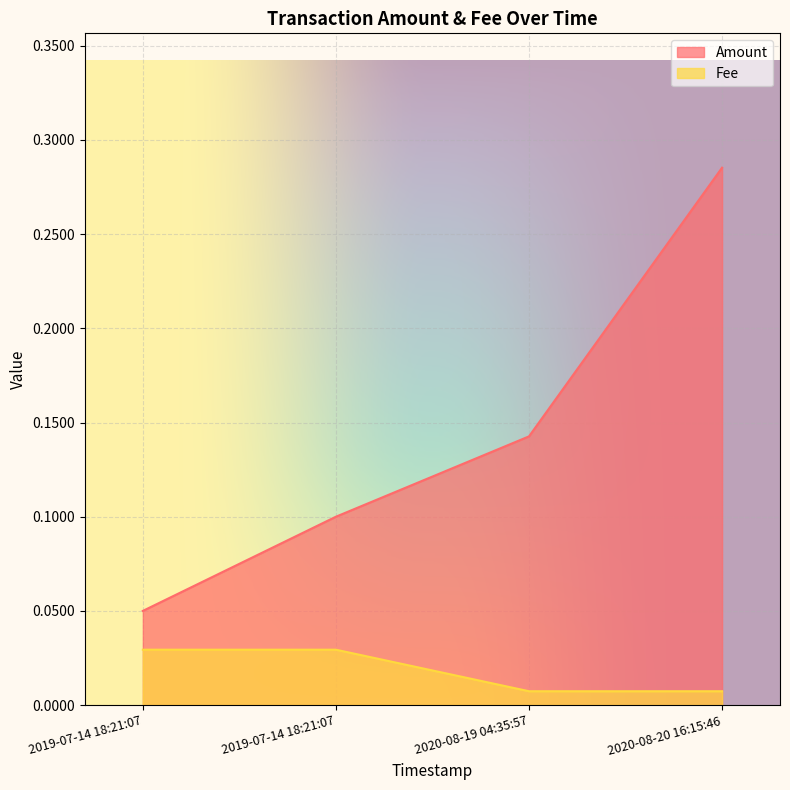

True or false: there are more than 1 points higher than both neighbors.

False